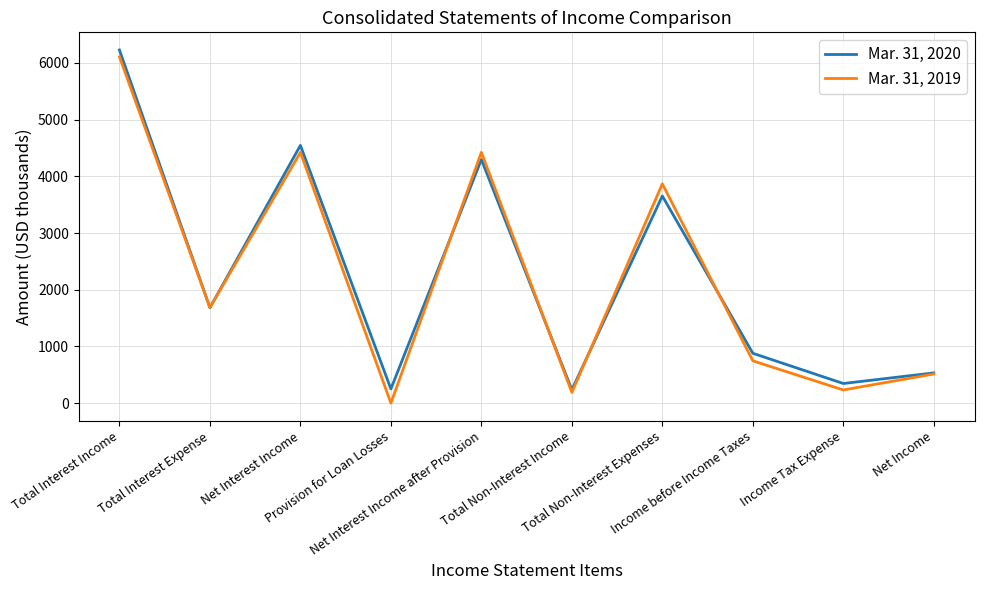

What is the sum of the Mar. 31, 2020 values at Income Tax Expense and Total Non-Interest Income?

582